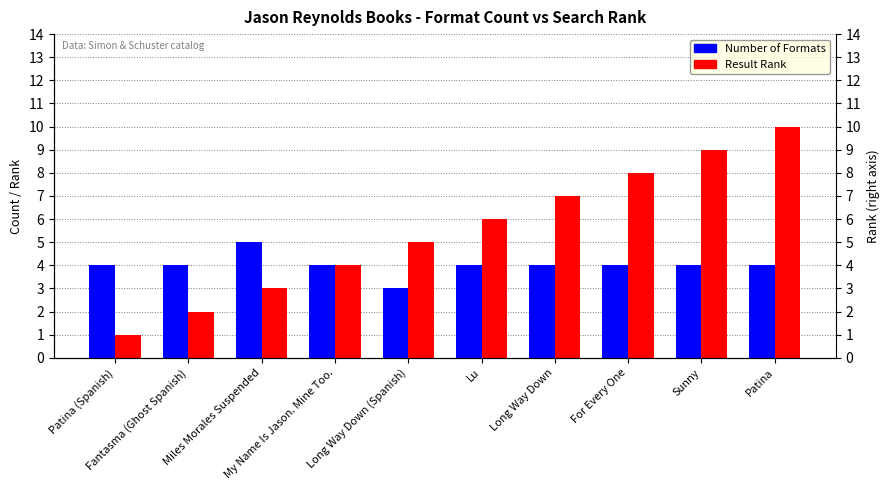

How many data points in Result Rank are above 6?

4